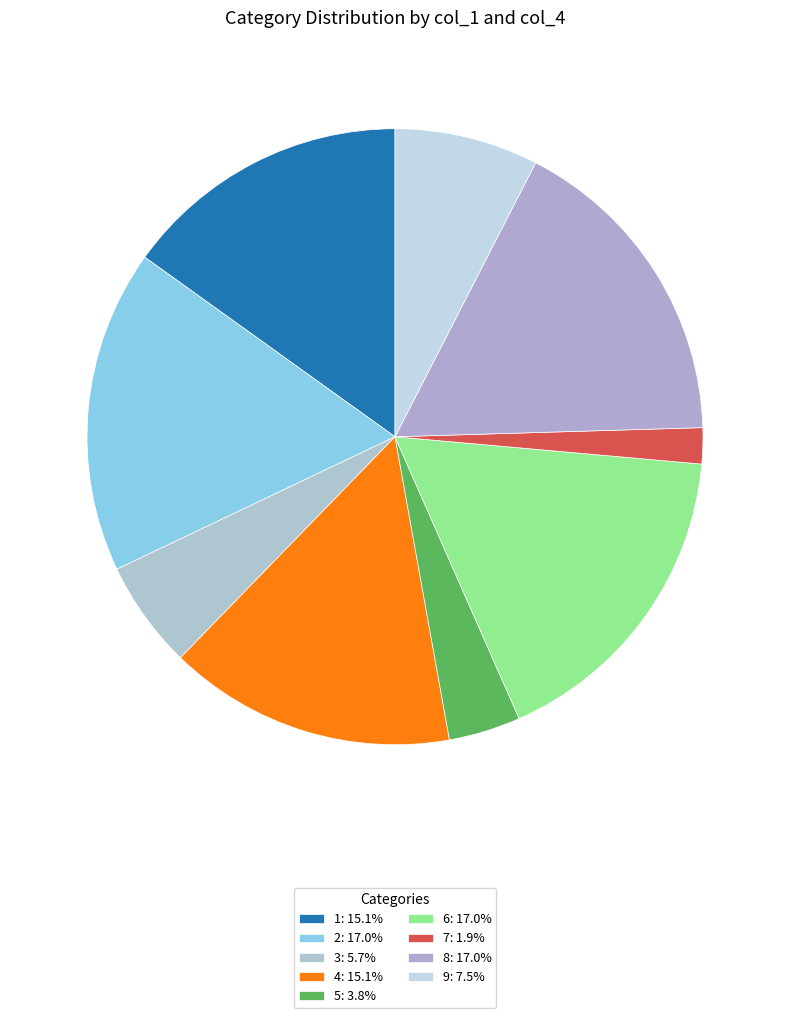

Is there a majority slice in this chart?

No